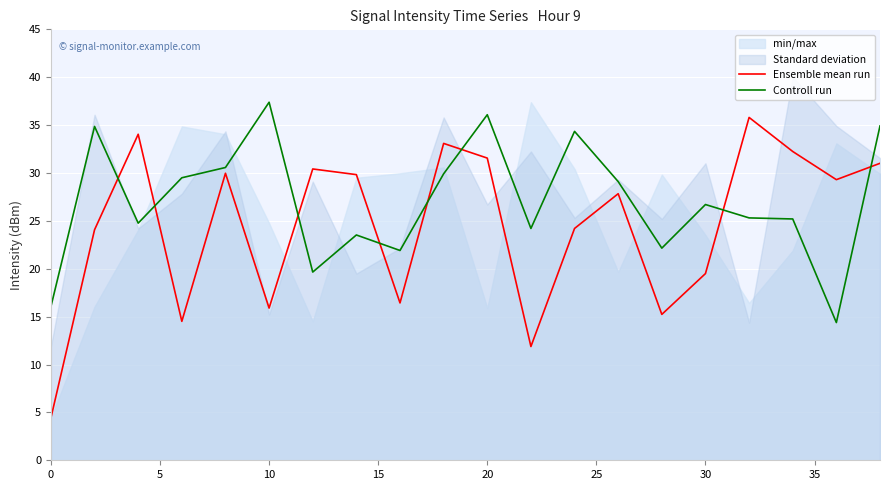

Does the chart display data point markers on the line(s)?

No